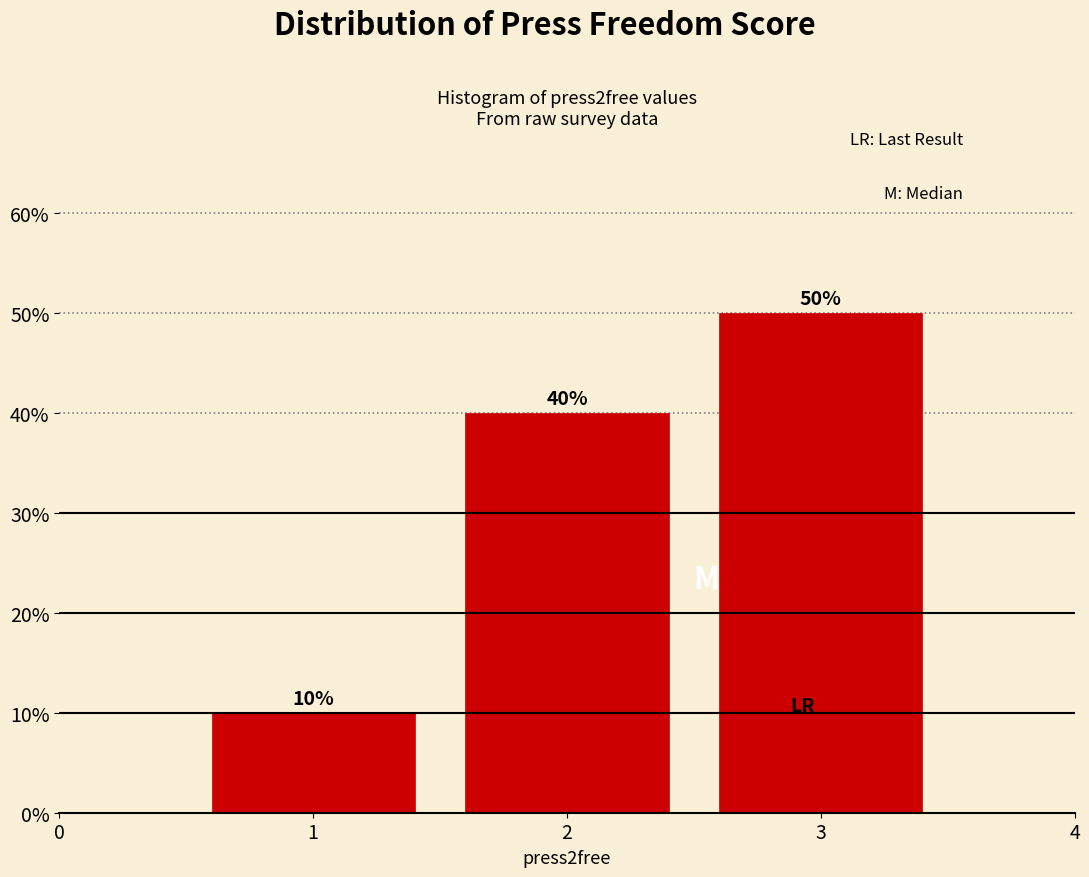

Reading left to right, what are all the values shown in this chart?

1=10	2=40	3=50